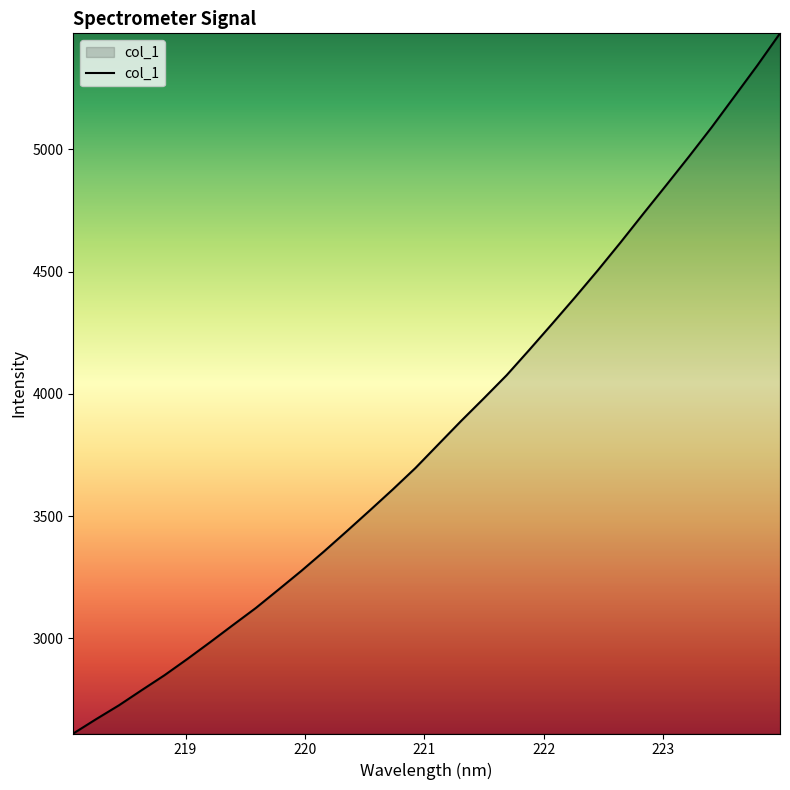

What is the maximum value shown in the chart?

5474.5